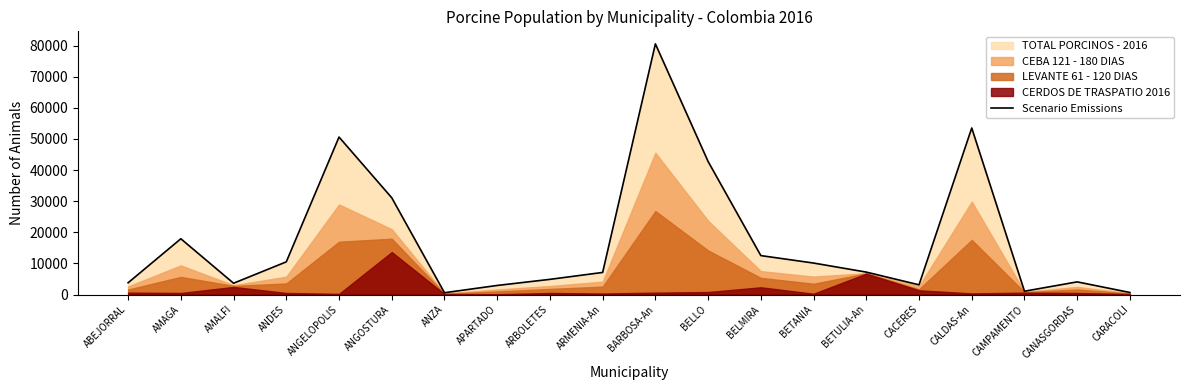

True or false: Scenario Emissions has a value of 26070 at BELLO.

False